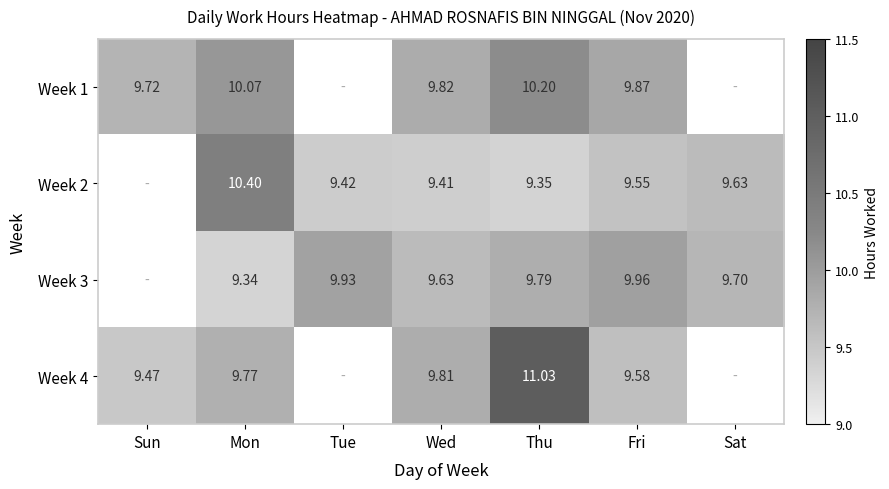

At which label does Week 3 first exceed 9?

Mon